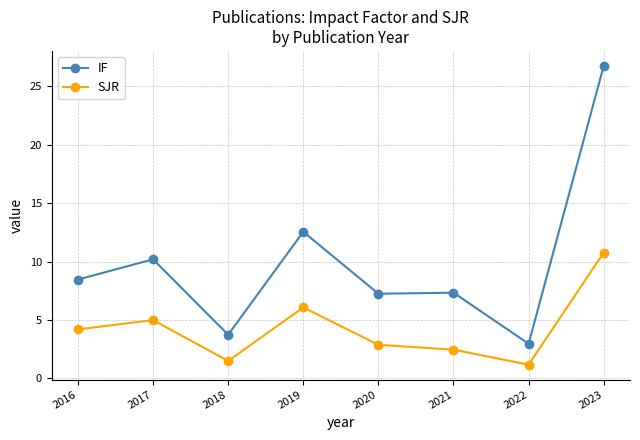

Where is IF nearest to the value 14?

2019